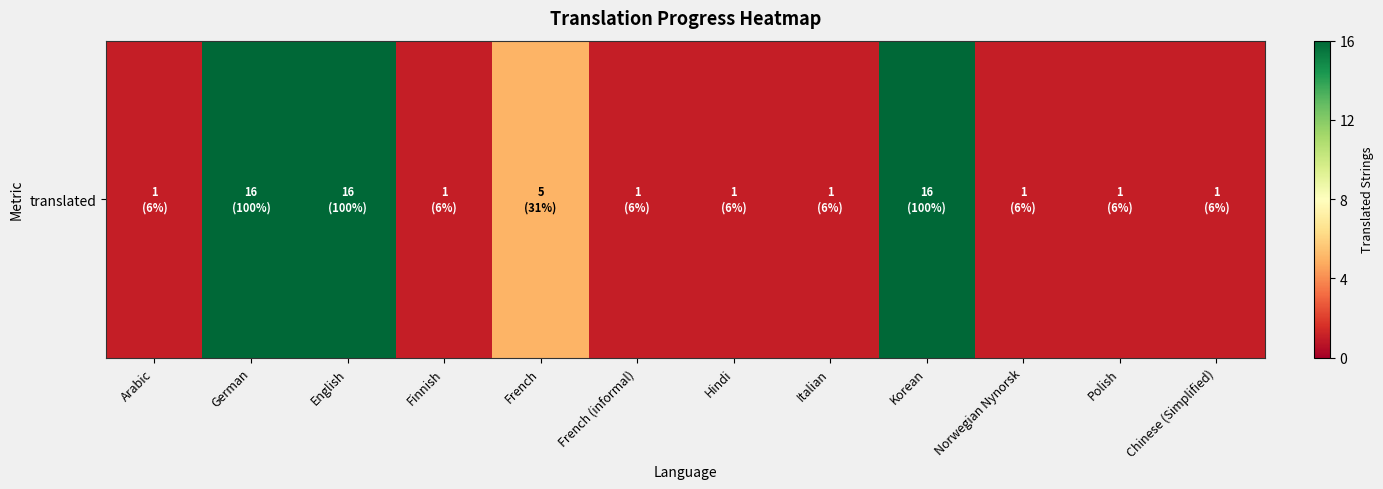

Is it true that the value at Italian is 1?

True